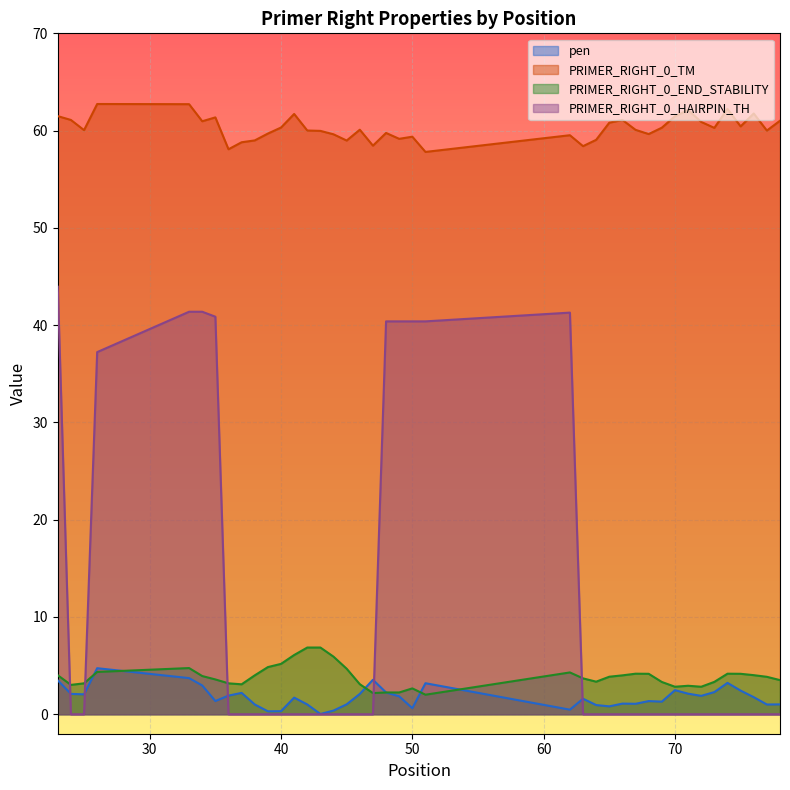

Reading left to right, list all the values displayed in this chart.

pen: 3.5	2.1	2.0	4.7	3.7	3.0	1.4	1.9	2.2	1.0	0.3	0.3	1.7	1.0	0.0	0.4	1.0	2.1	3.5	2.2	1.8	0.6	3.2	0.5	1.6	0.9	0.8	1.1	1.1	1.4	1.3	2.5	2.1	1.9	2.3	3.2	2.4	1.8	1.0	1.0
PRIMER_RIGHT_0_TM: 61.5	61.1	60.0	62.7	62.7	61.0	61.4	58.1	58.8	59.0	59.7	60.3	61.7	60.0	60.0	59.6	59.0	60.1	58.5	59.8	59.2	59.4	57.8	59.5	58.4	59.1	60.8	61.1	60.1	59.6	60.3	61.5	62.1	60.9	60.3	62.2	60.4	61.8	60.0	61.0
PRIMER_RIGHT_0_END_STABILITY: 4.0	3.0	3.2	4.3	4.8	3.9	3.6	3.2	3.1	4.0	4.8	5.2	6.1	6.9	6.9	5.9	4.7	3.1	2.2	2.2	2.2	2.7	2.0	4.3	3.7	3.4	3.9	4.0	4.2	4.2	3.3	2.8	2.9	2.8	3.3	4.2	4.2	4.0	3.9	3.5
PRIMER_RIGHT_0_HAIRPIN_TH: 44.0	0.0	0.0	37.2	41.4	41.4	40.9	0.0	0.0	0.0	0.0	0.0	0.0	0.0	0.0	0.0	0.0	0.0	0.0	40.4	40.4	40.4	40.4	41.3	0.0	0.0	0.0	0.0	0.0	0.0	0.0	0.0	0.0	0.0	0.0	0.0	0.0	0.0	0.0	0.0